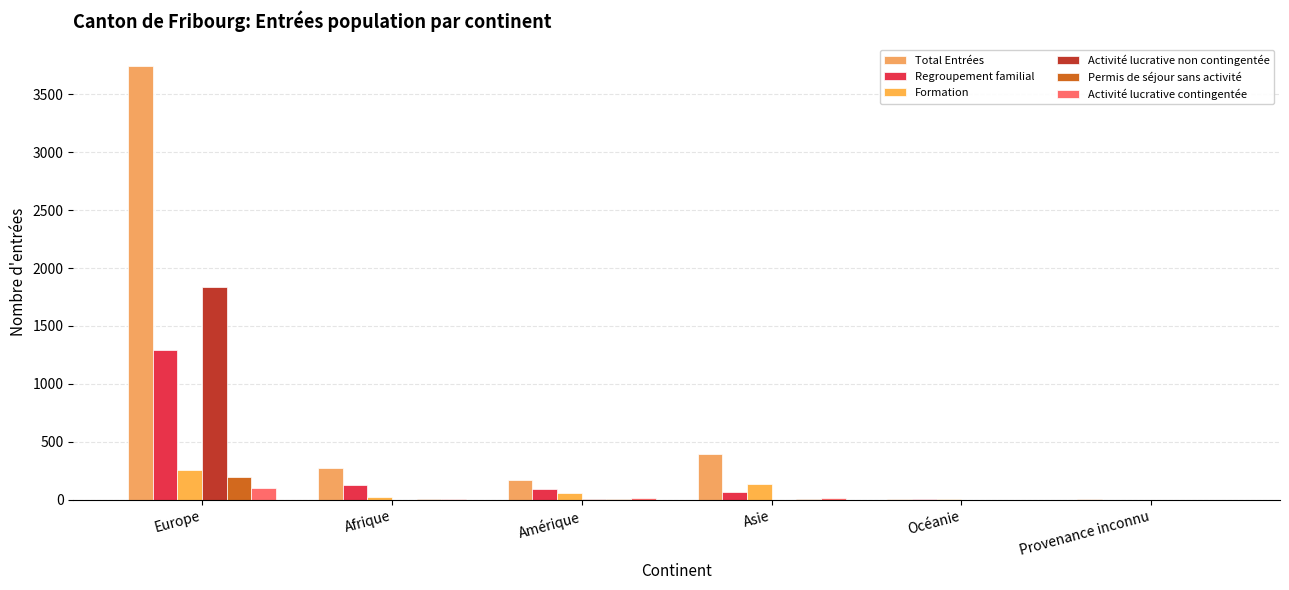

The Total Entrées series shows 4955 at Europe. True or false?

False